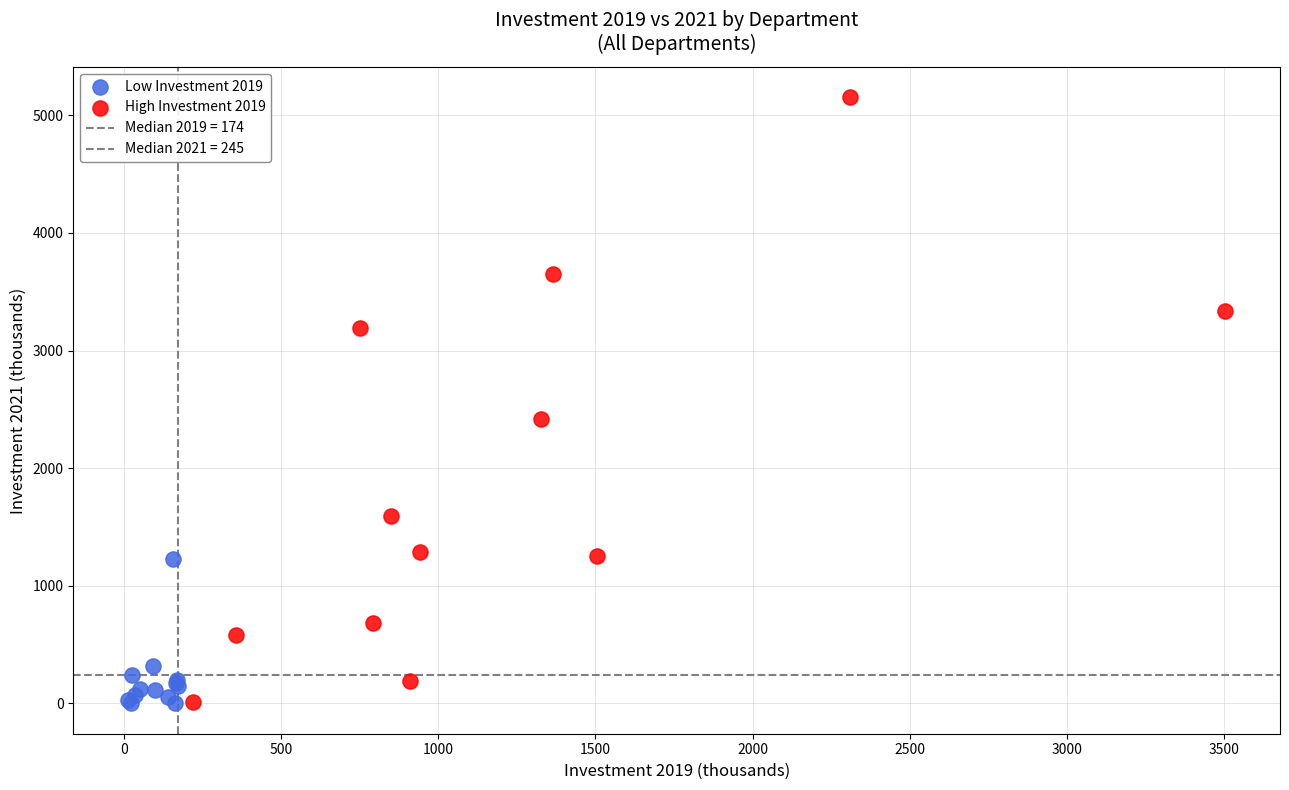

Which series contains the highest Y value?

High Investment 2019